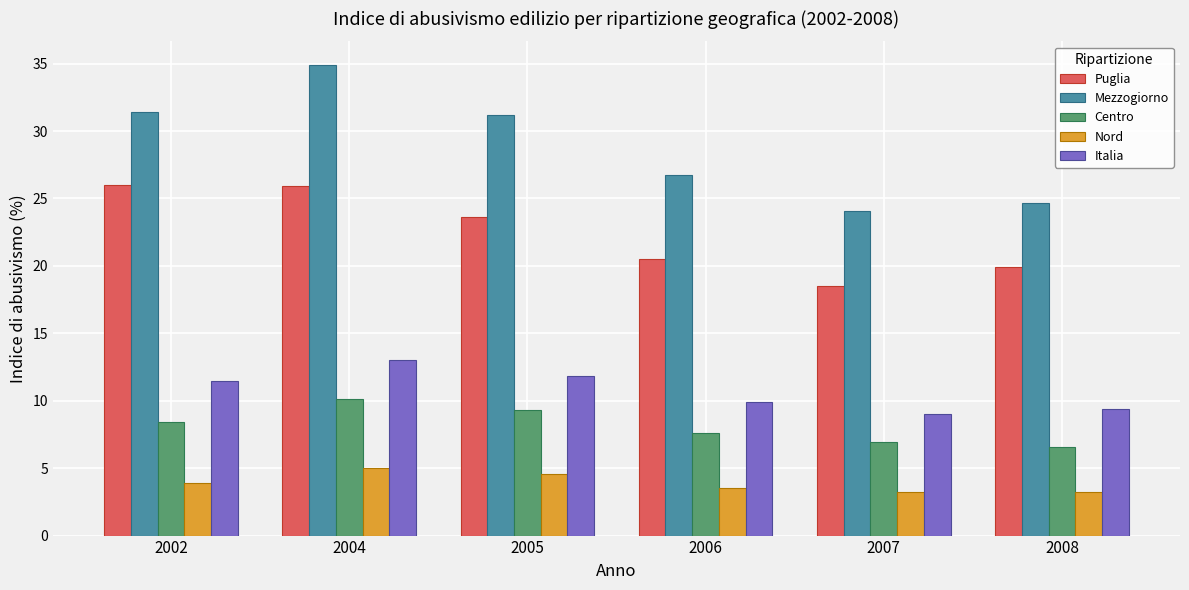

What is the difference between the Mezzogiorno values at 2007 and 2002?

7.4